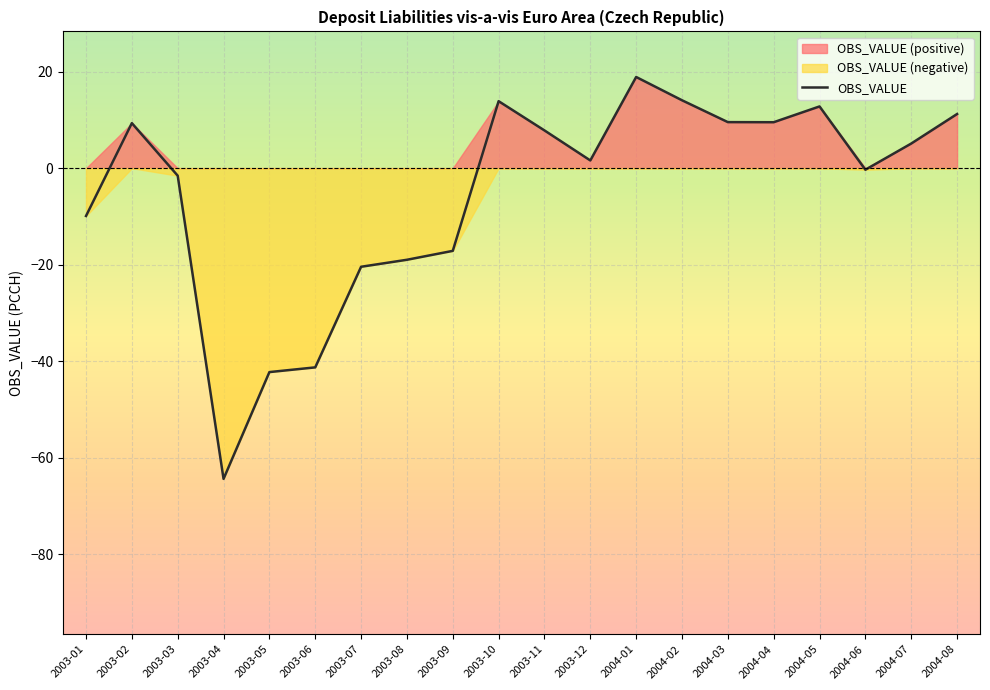

At which label is the value closest to -22?

2003-07